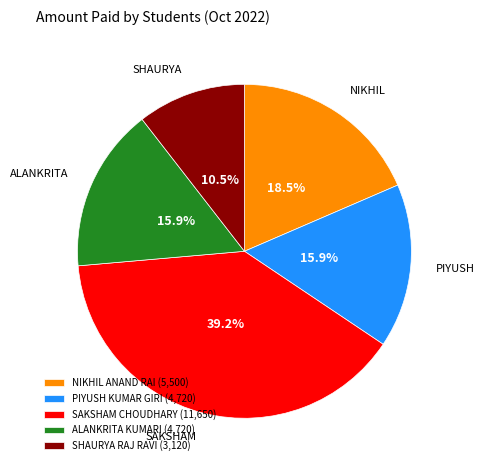

Does SHAURYA RAJ RAVI account for over 50% of the chart?

No